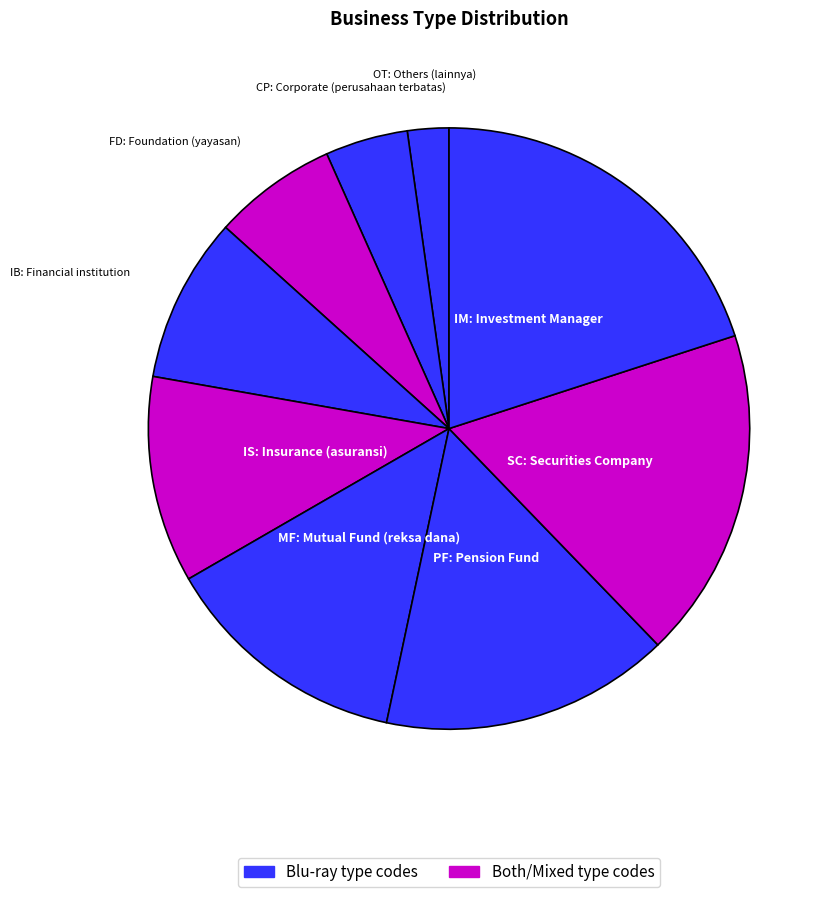

How many slices are in this pie chart?

9